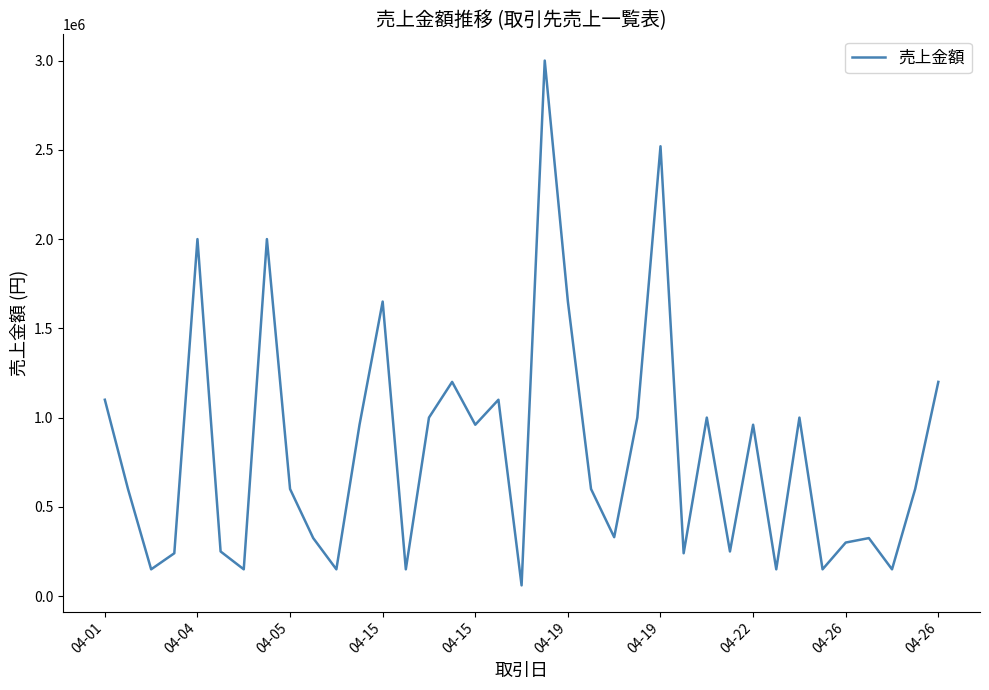

What is the difference between the maximum and minimum values?

2940000